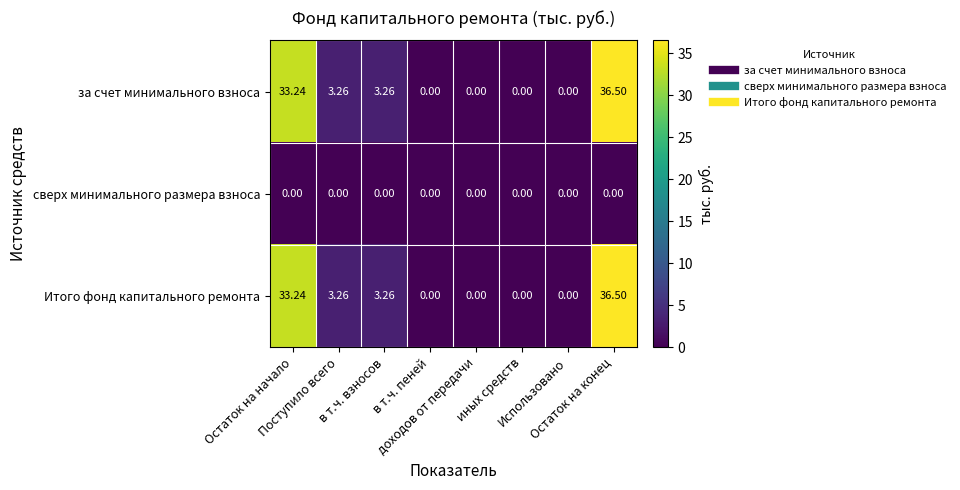

How many values in the за счет минимального взноса series are below 3?

4